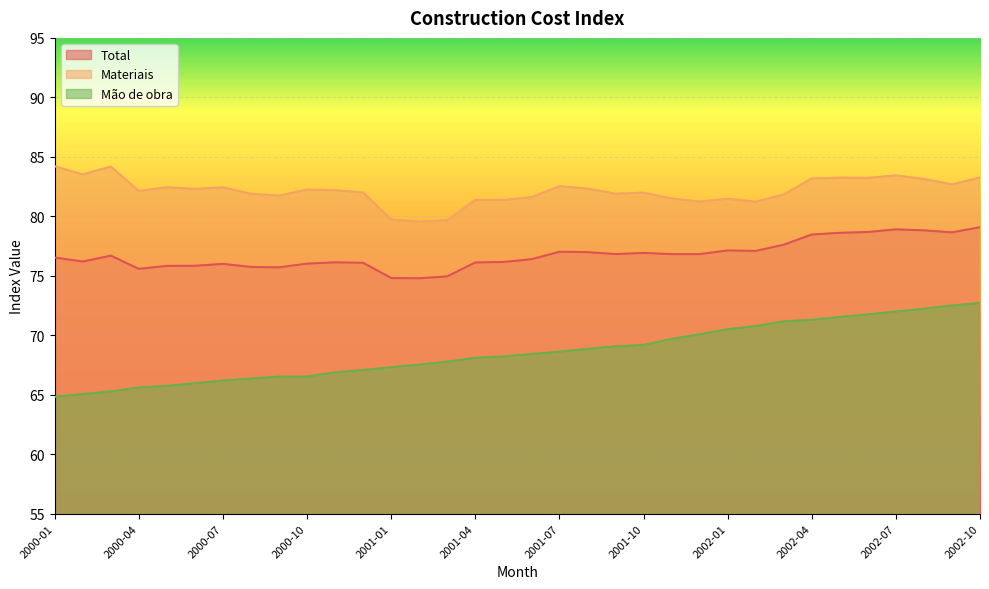

True or false: Mão de obra has more than 0 points higher than both neighbors.

False